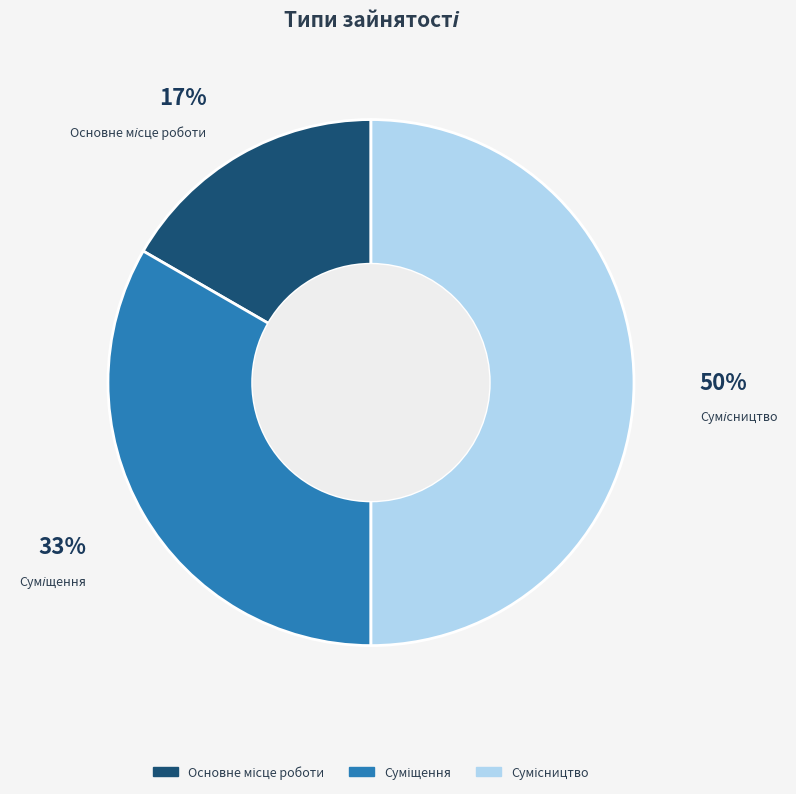

To the nearest percent, what is the average slice percentage?

33%